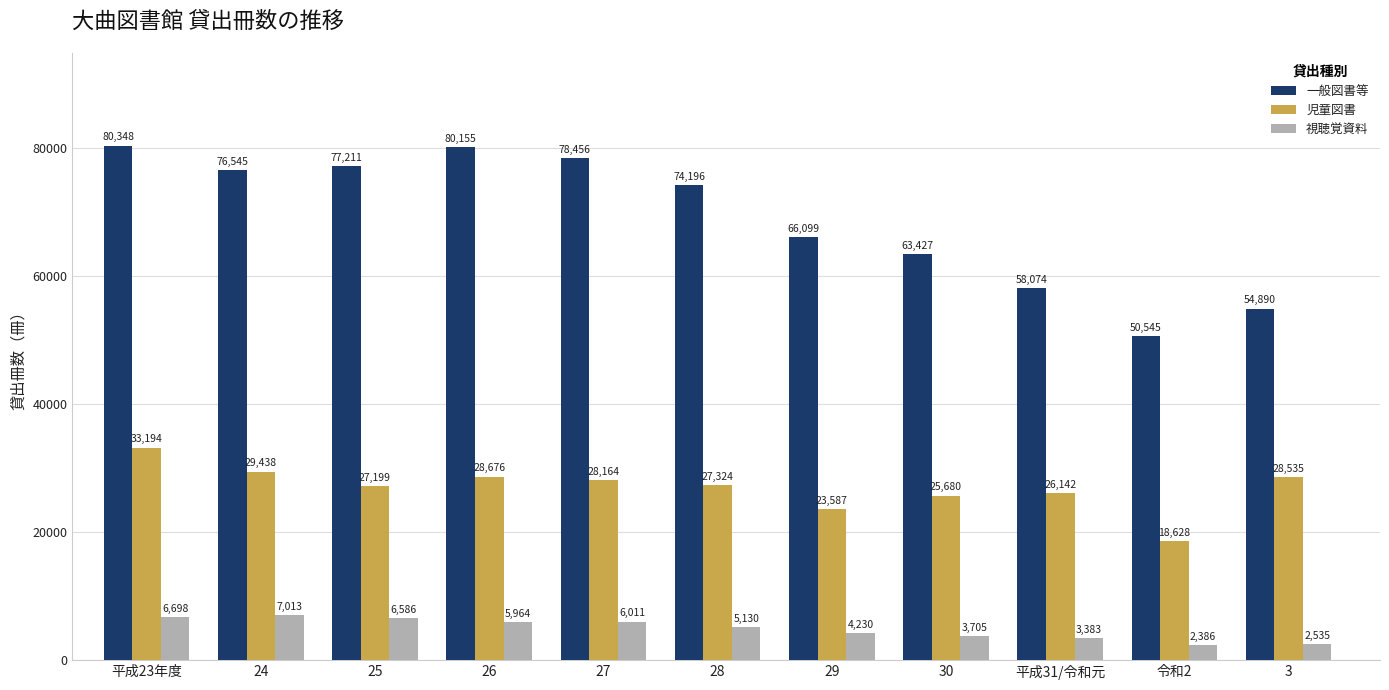

How many series are shown in this chart?

3